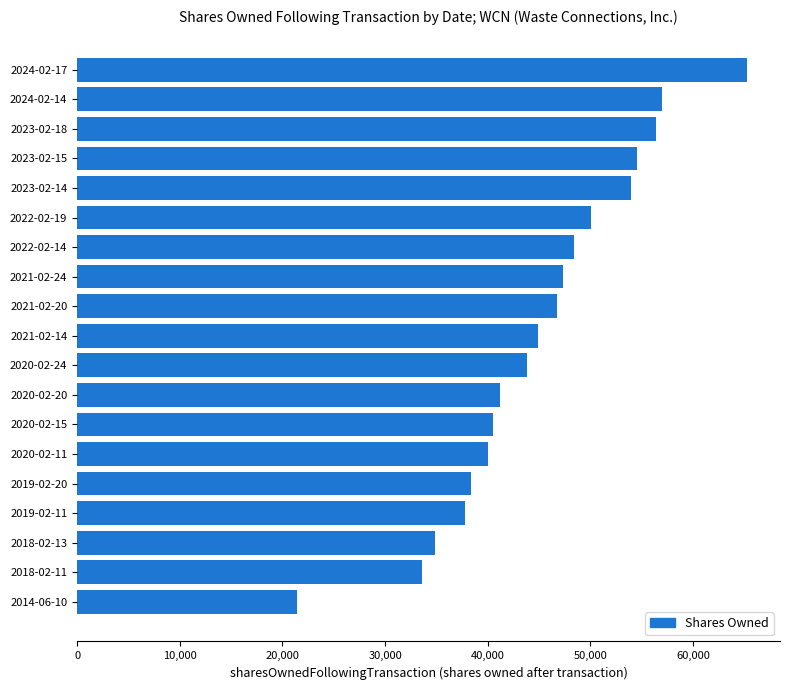

What is the ratio of the value at 2018-02-11 to the value at 2023-02-14?

0.6